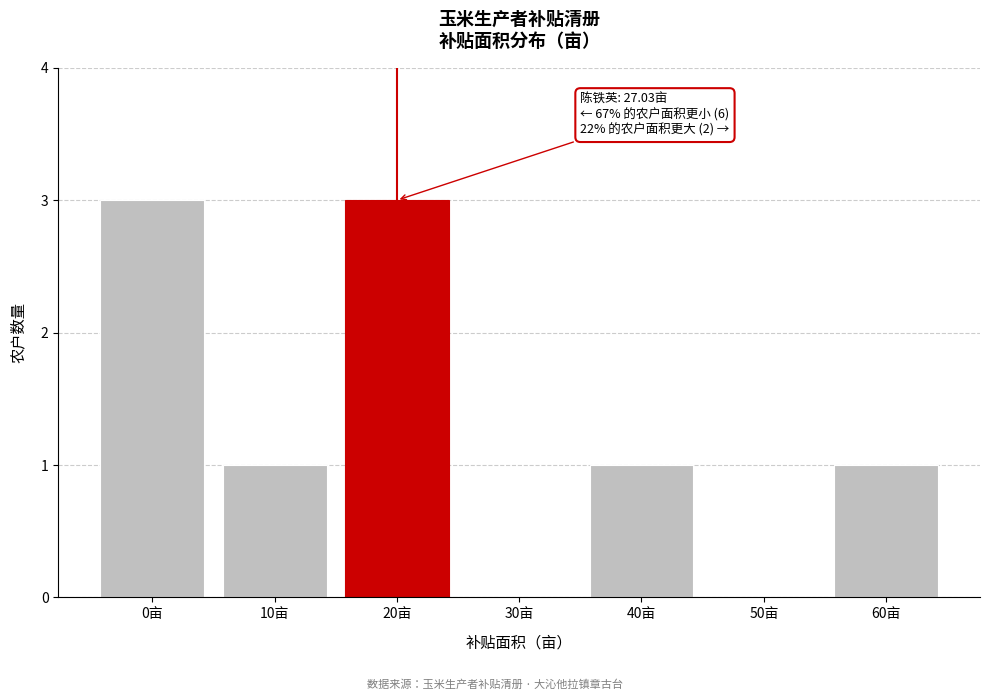

Reading left to right, what are all the values shown in this chart?

0亩=3	10亩=1	20亩=3	30亩=0	40亩=1	50亩=0	60亩=1